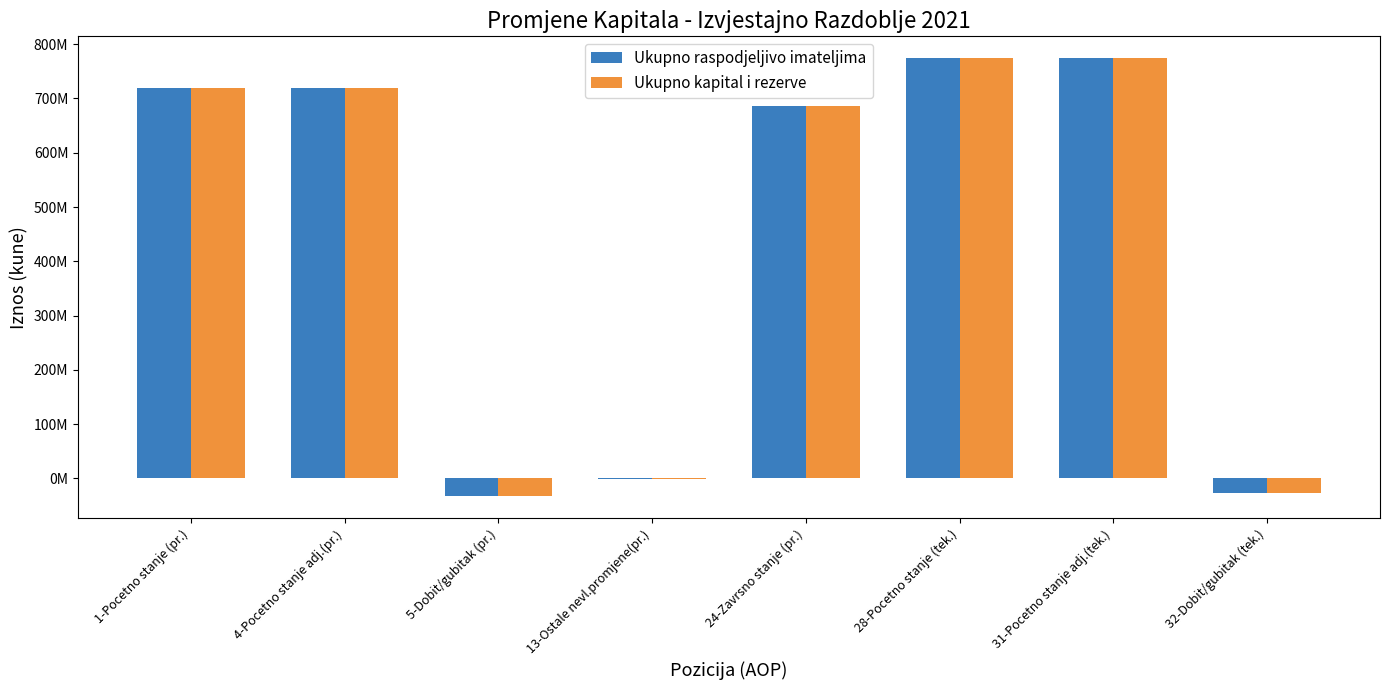

Is it true that Ukupno kapital i rezerve equals -13696780 at 32-Dobit/gubitak (tek.)?

False